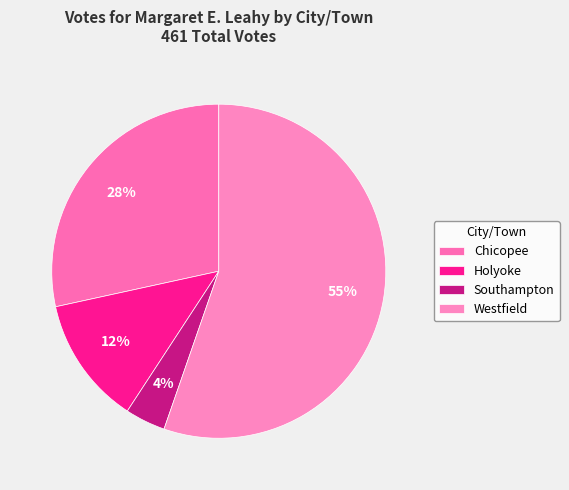

Combined, what portion of the pie is Holyoke and Westfield?

67.7%